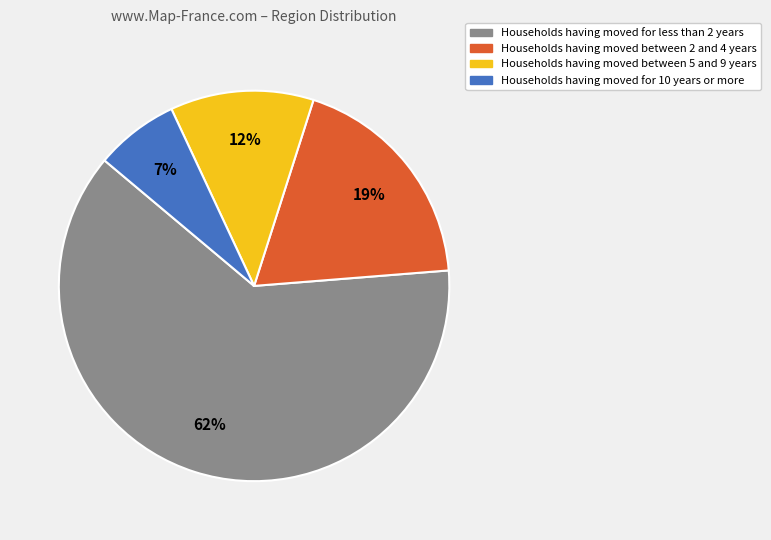

Is there any slice that represents more than half of the pie?

Yes